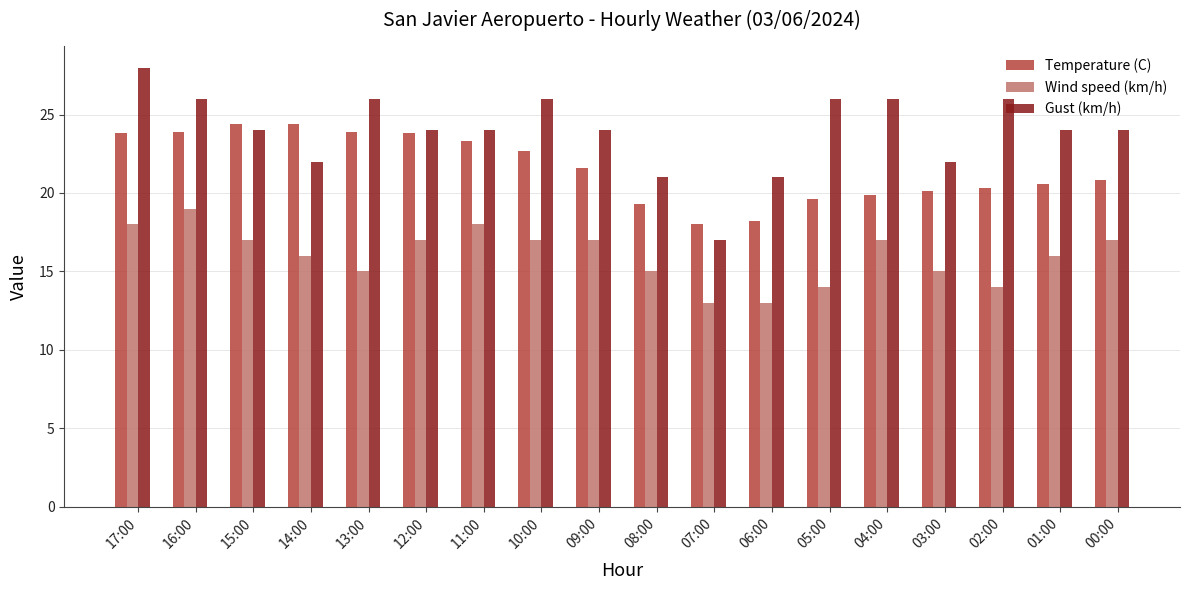

How many bars are there in each group?

3